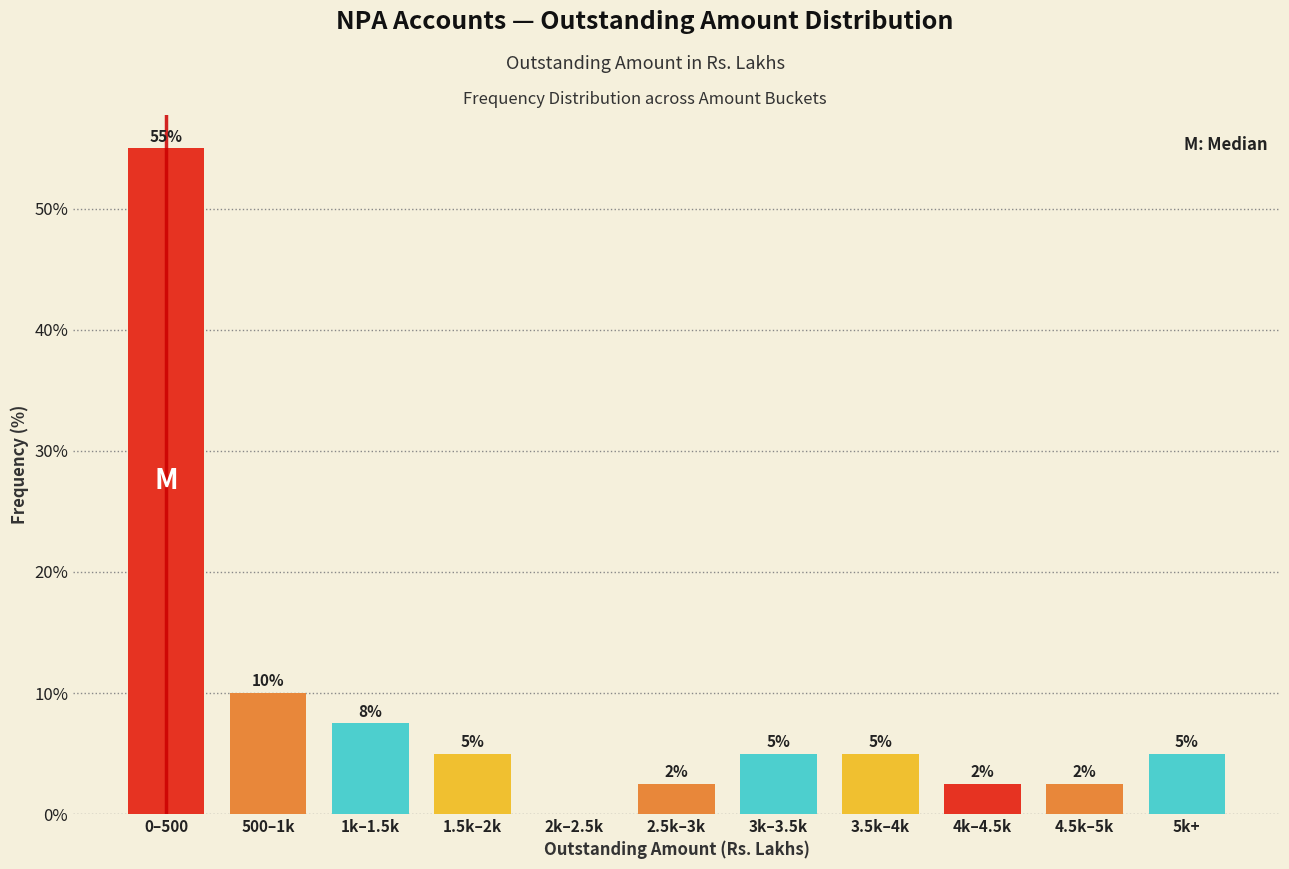

What value does the data have at 3k–3.5k?

5.0